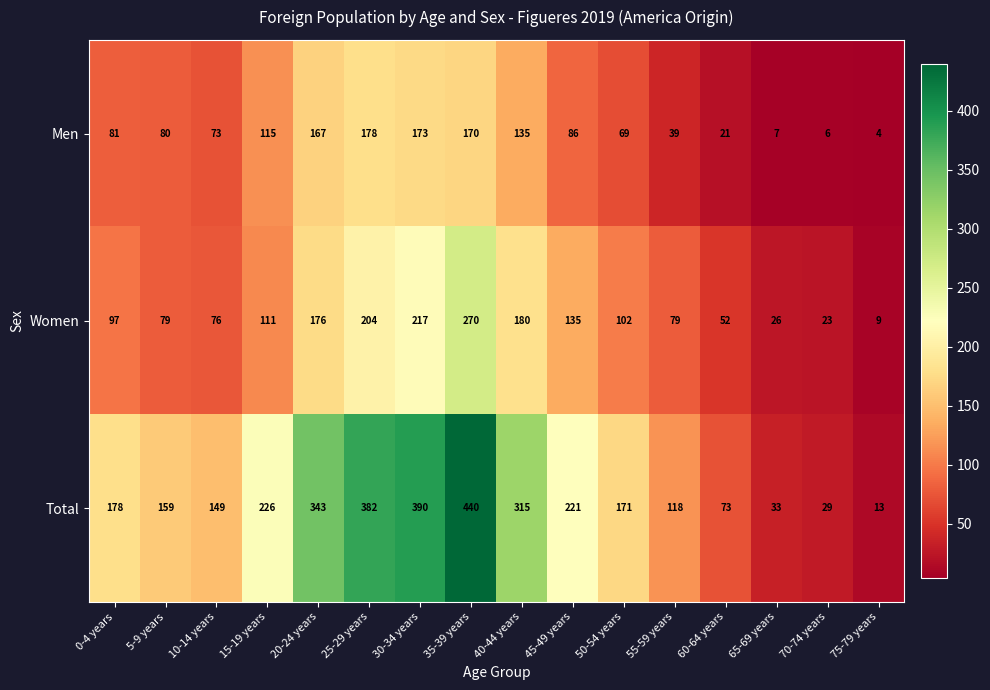

Which series has the largest total across all categories?

Total